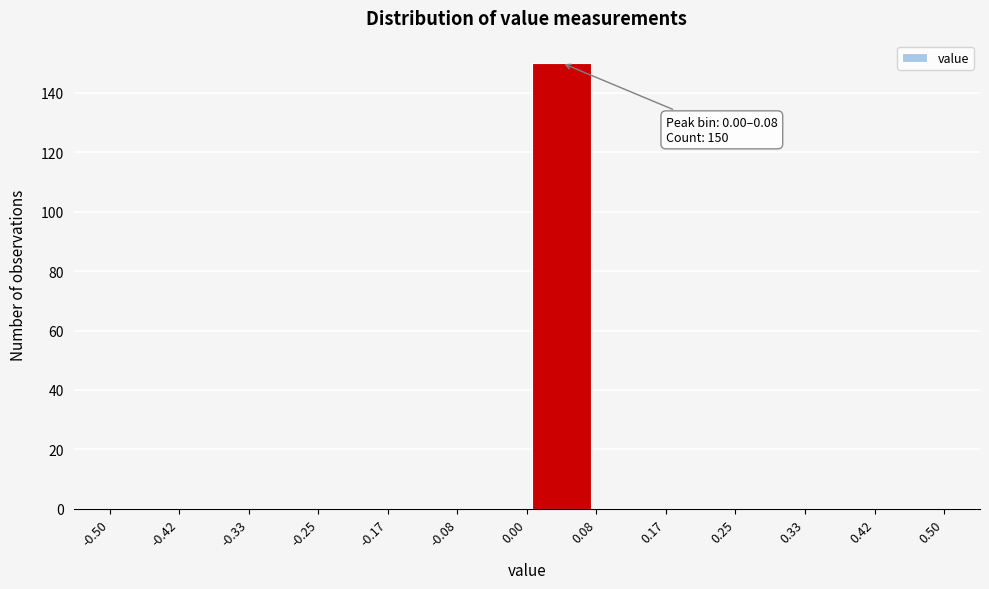

Which range on the x-axis has the tallest bar?

0.00 to 0.08